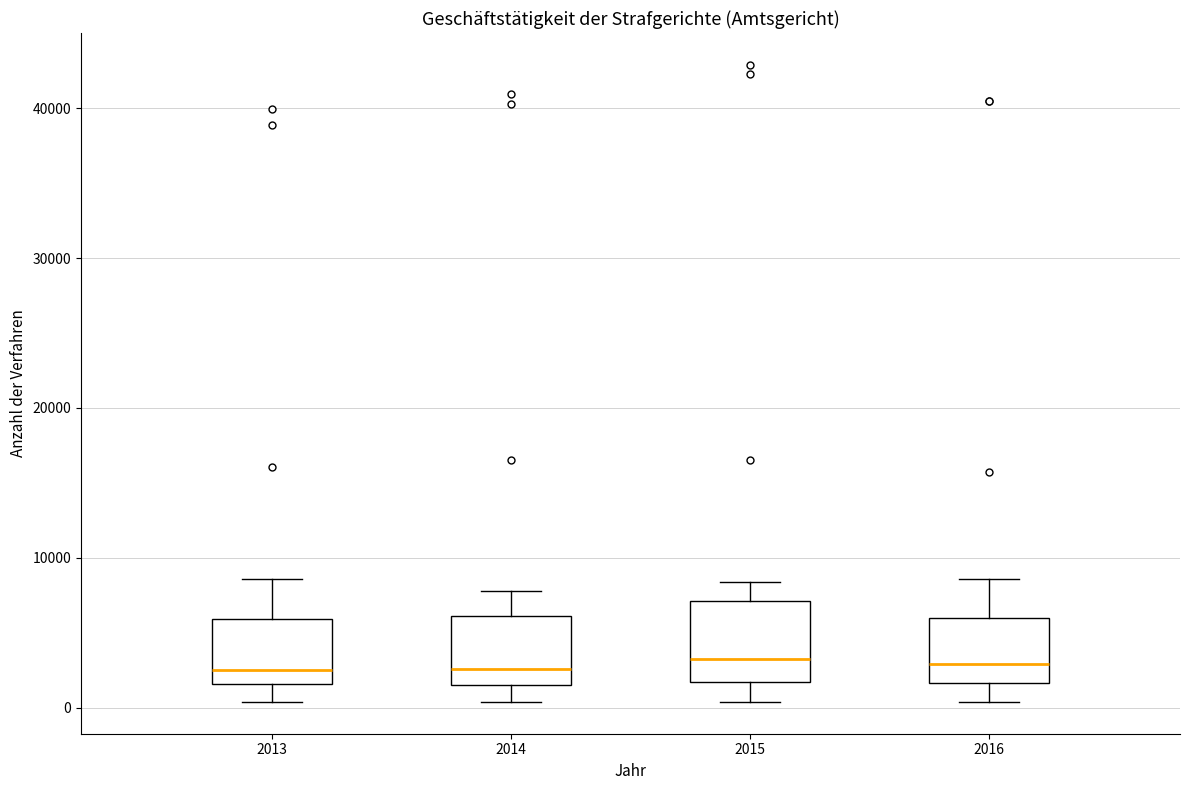

Where does the upper whisker of the box at x = 2016 end on the y-axis? The values are not printed on the chart, so give them approximately, as read against the axis.

9000